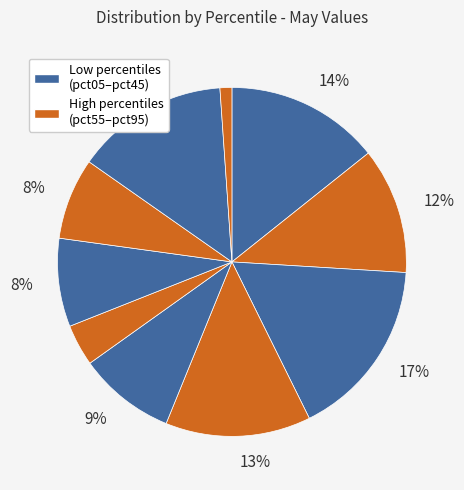

Count the number of slices in the pie.

10